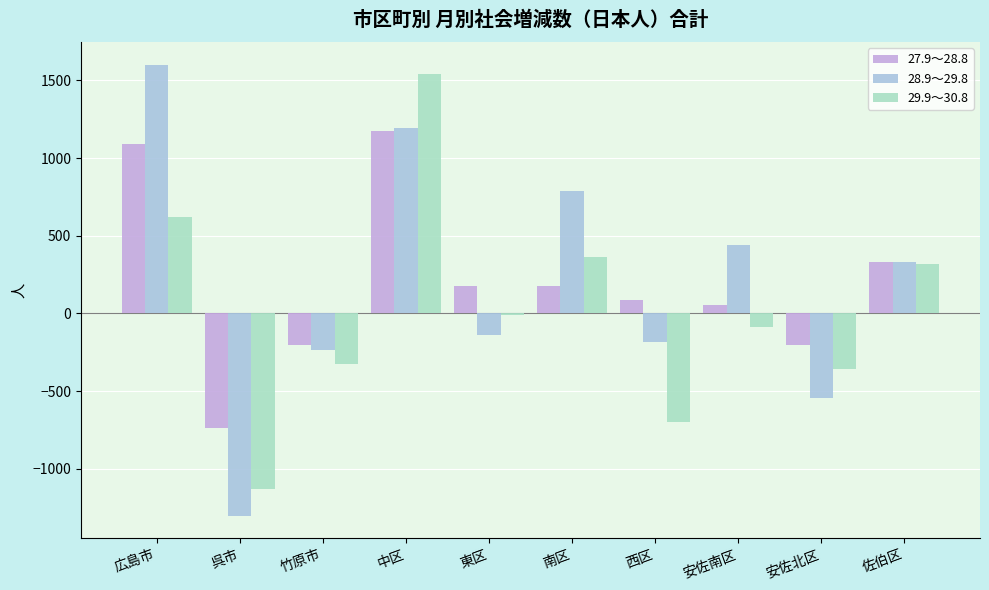

Count the number of categories in the chart.

10